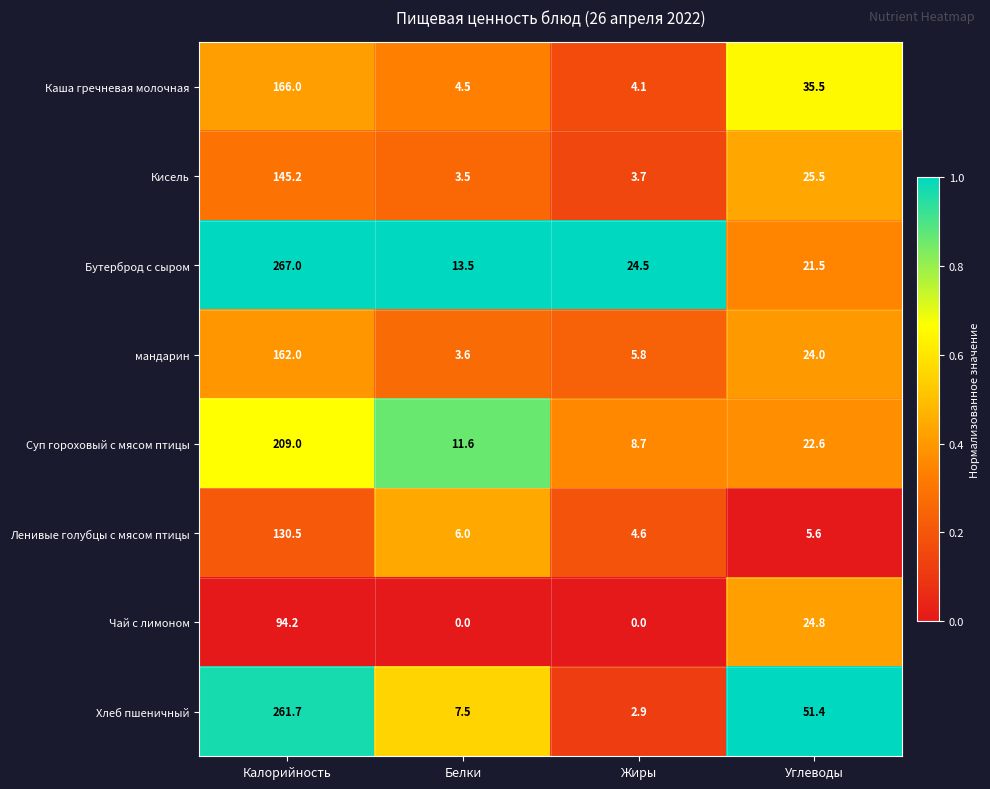

Which series changed the most between Белки and Углеводы?

Хлеб пшеничный